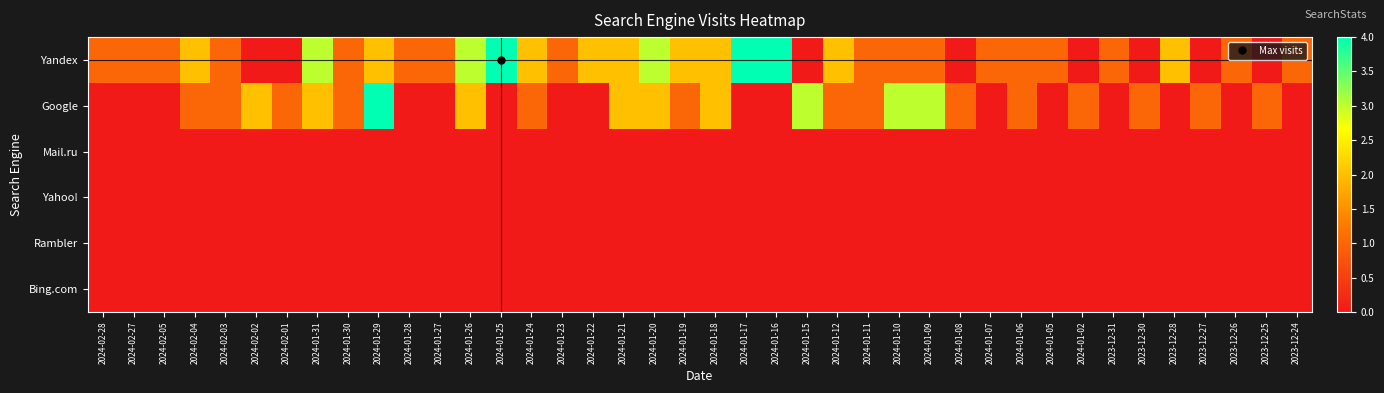

Which category has the highest value across all series?

2024-01-25